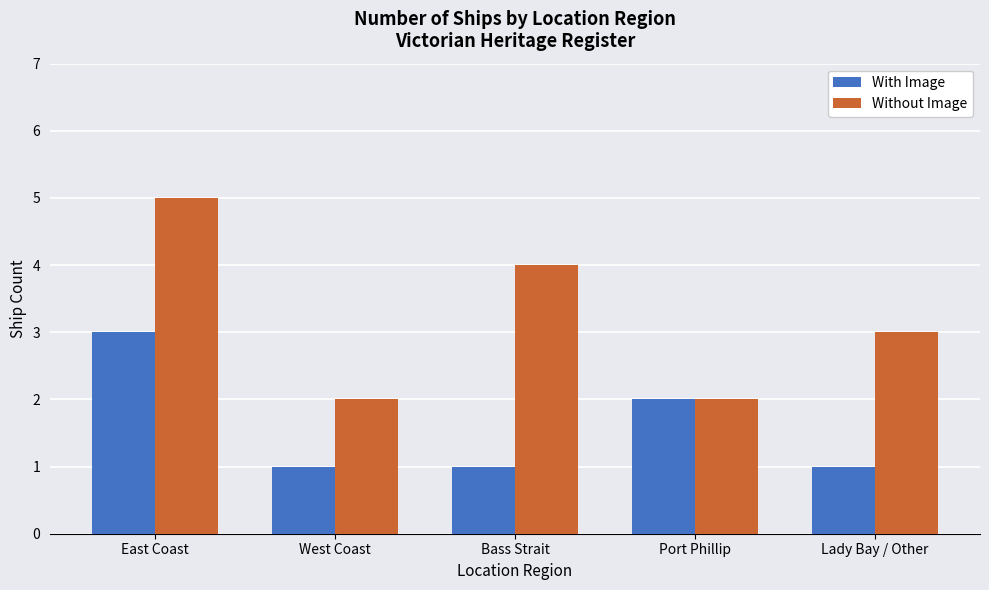

How many distinct data groups are displayed?

2